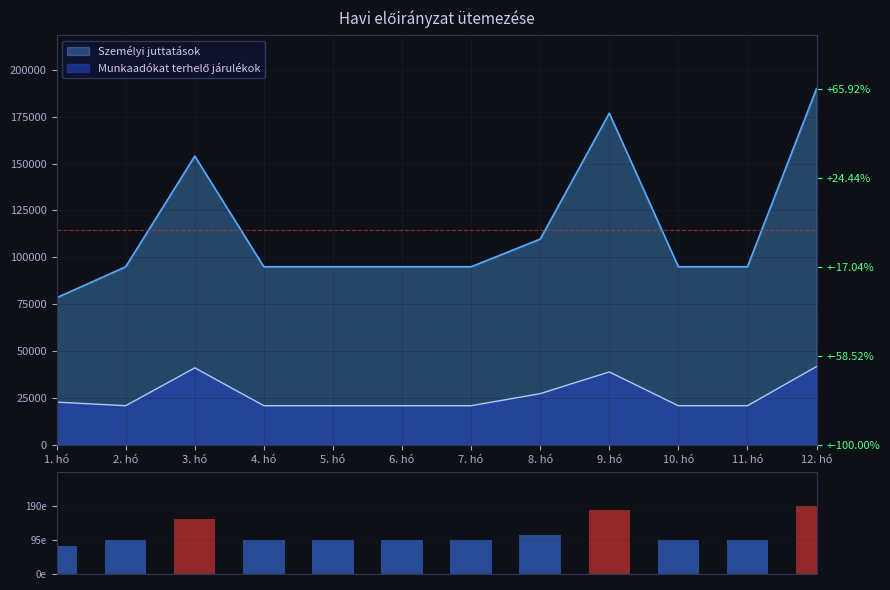

What is the maximum value shown in the chart?

190.0